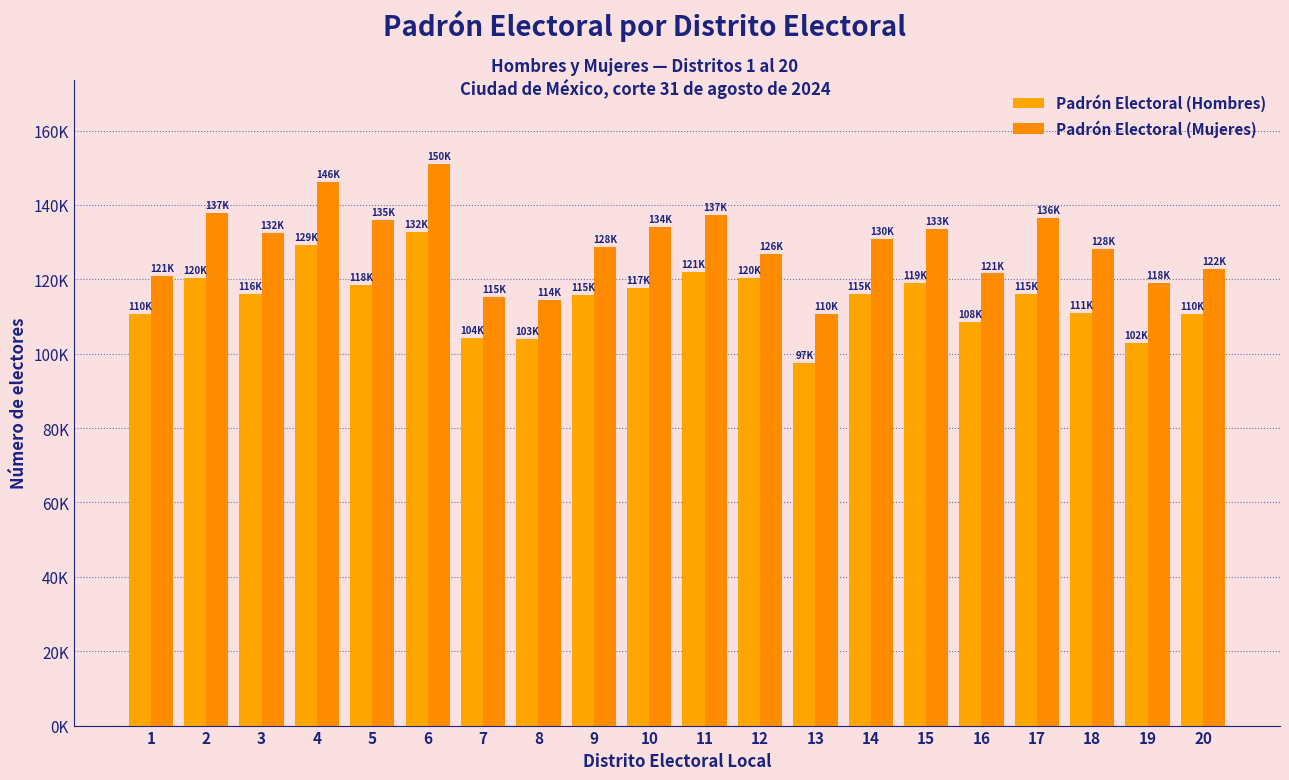

What is the value of the Padrón Electoral (Mujeres) bar at the 17th from the left?

136596